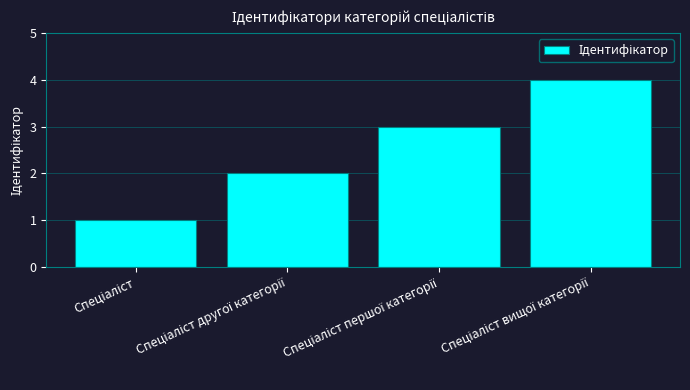

What is the greatest value displayed?

4